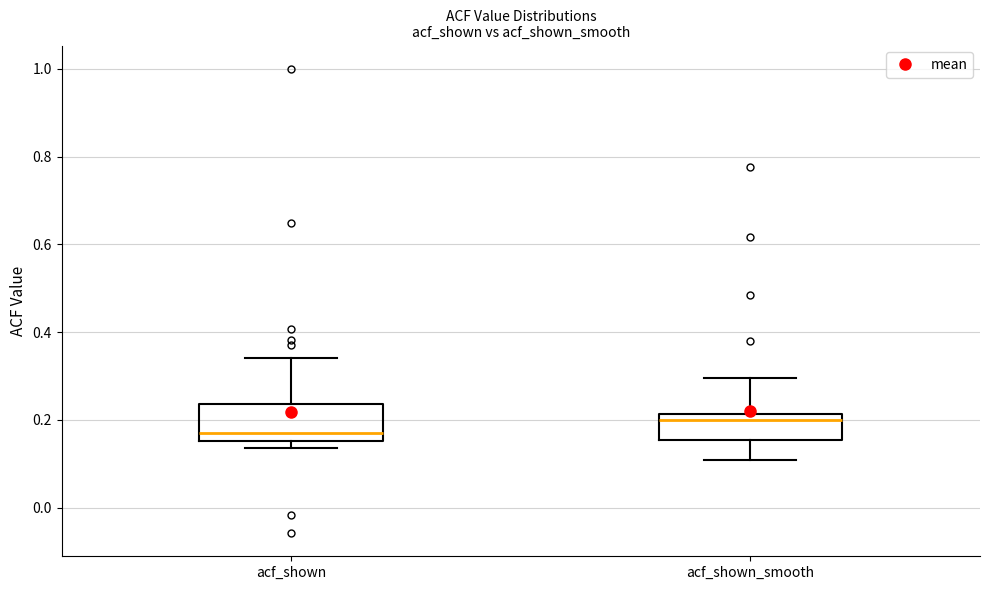

Where is the lower edge of the box for acf_shown on the y-axis? The values are not printed on the chart, so give them approximately, as read against the axis.

0.16